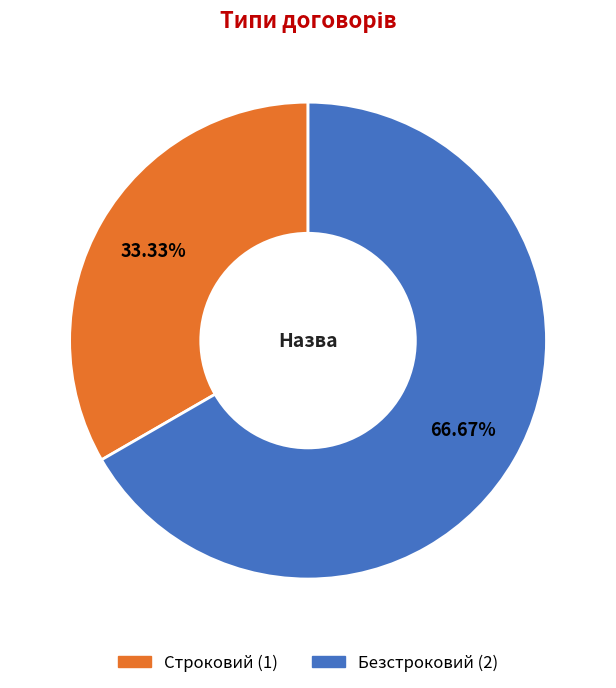

Does Безстроковий represent more than half of the total?

Yes